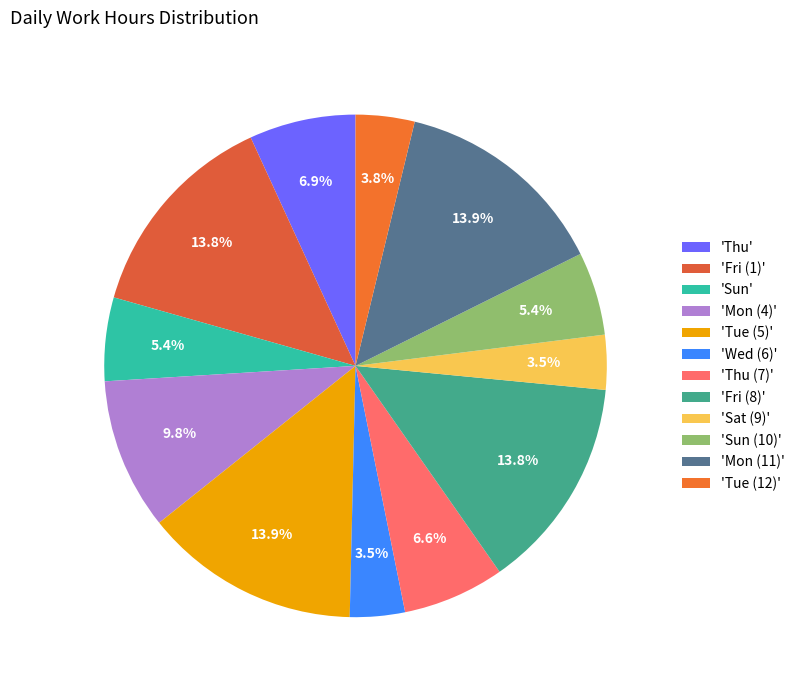

How many slices are in this pie chart?

12